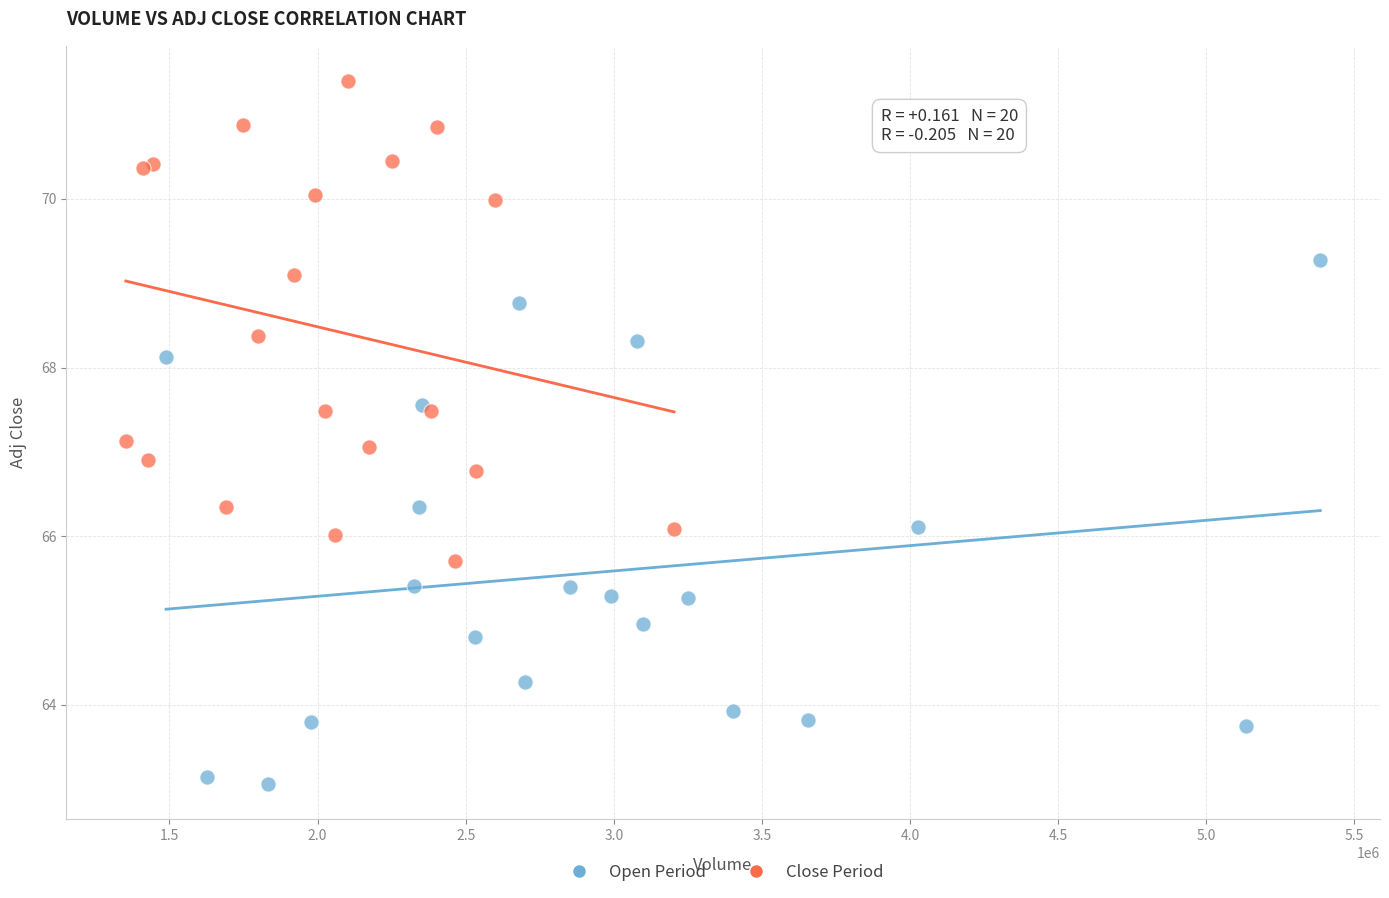

Which series reaches the minimum Y coordinate?

Open Period